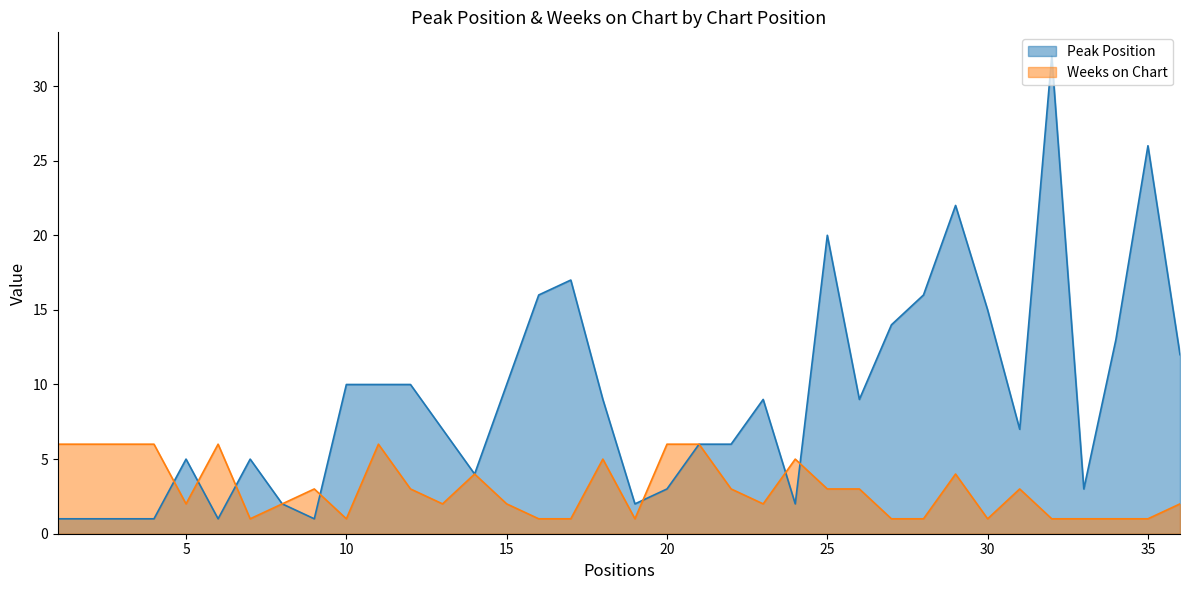

How many data points in Peak Position are less than 9?

18